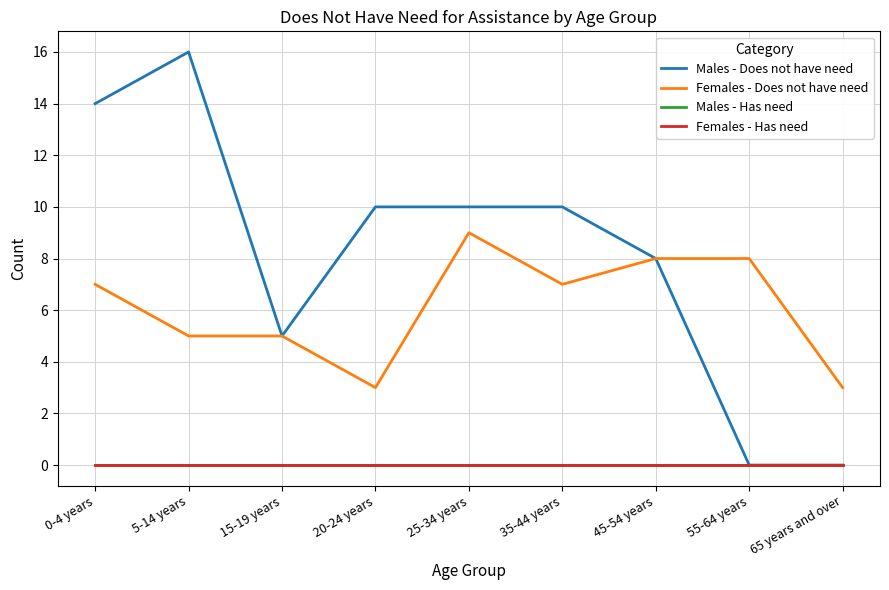

At which label is Females - Does not have need closest to 6?

0-4 years